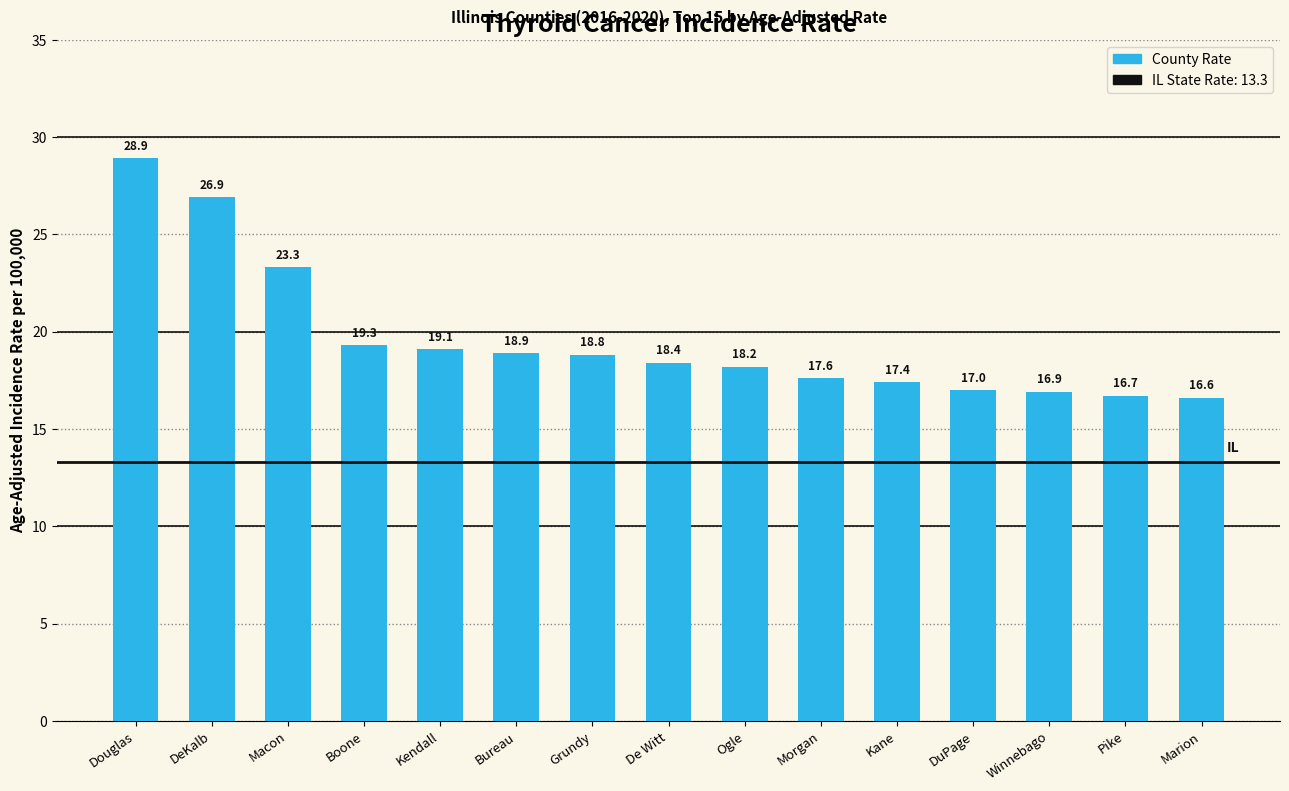

Approximately how many times larger is the value at Kendall compared to DuPage?

1.1